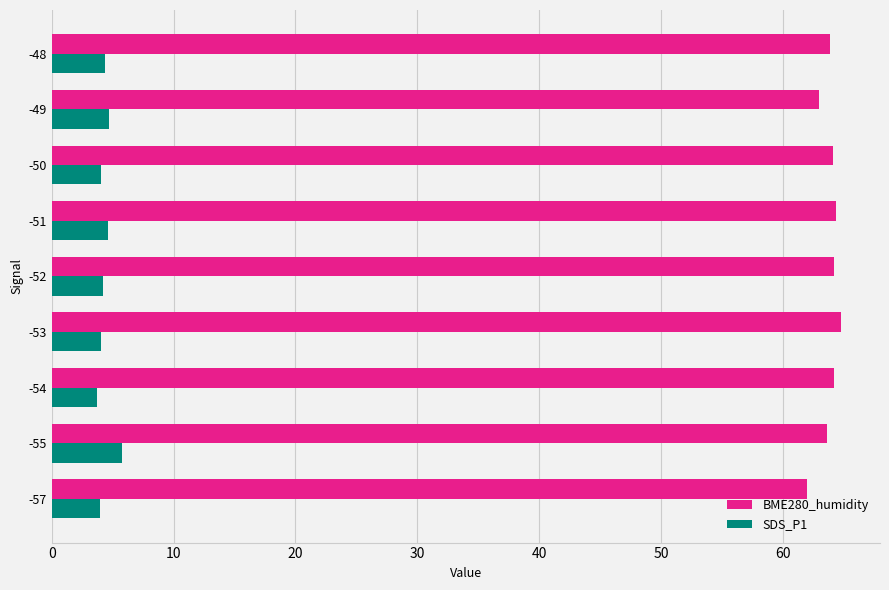

At which label is BME280_humidity closest to 63?

-49